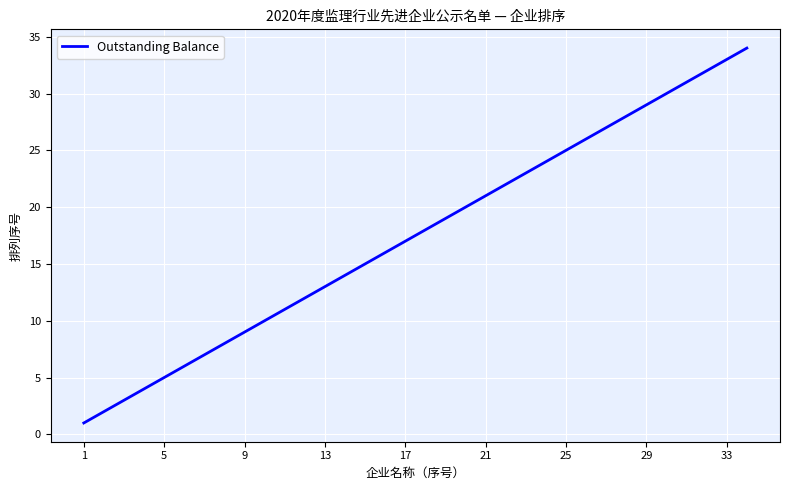

What is the difference between the maximum and minimum values?

33